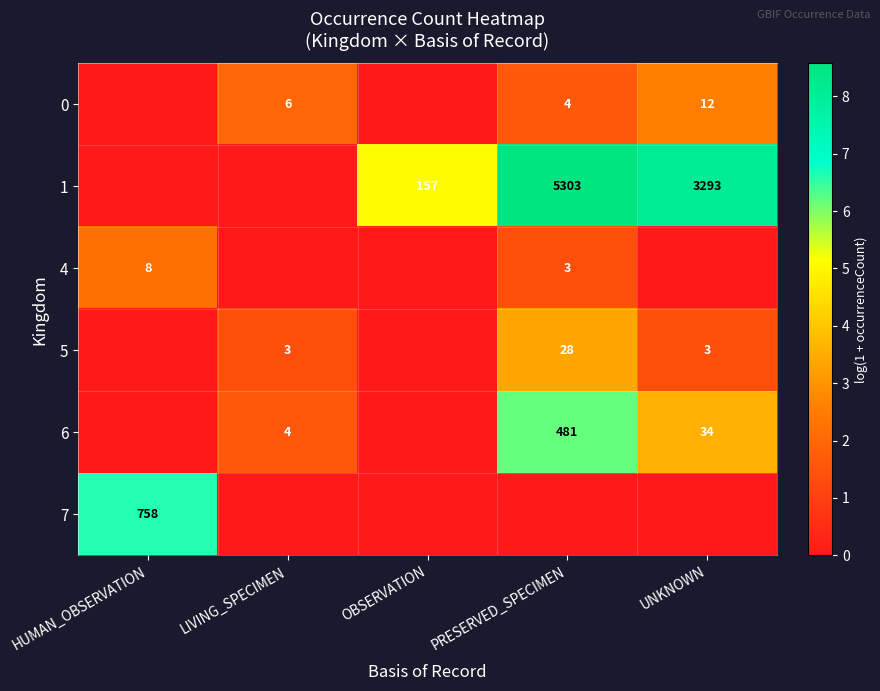

What is the difference between the 1 values at PRESERVED_SPECIMEN and OBSERVATION?

5146